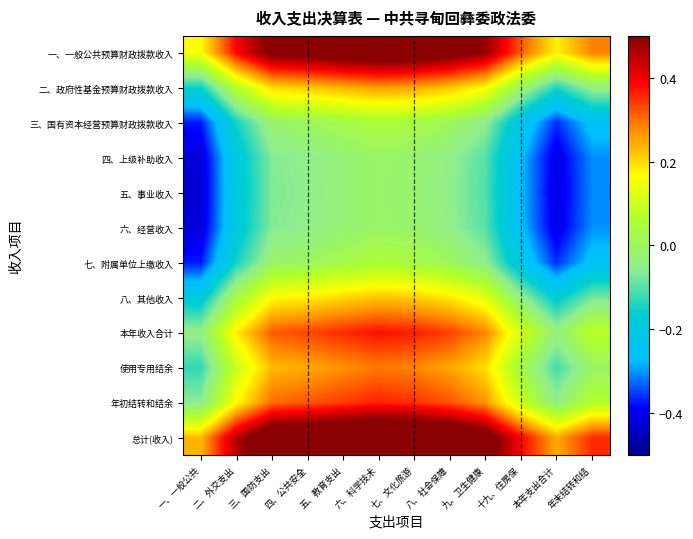

At how many categories does at least one series exceed 0?

12